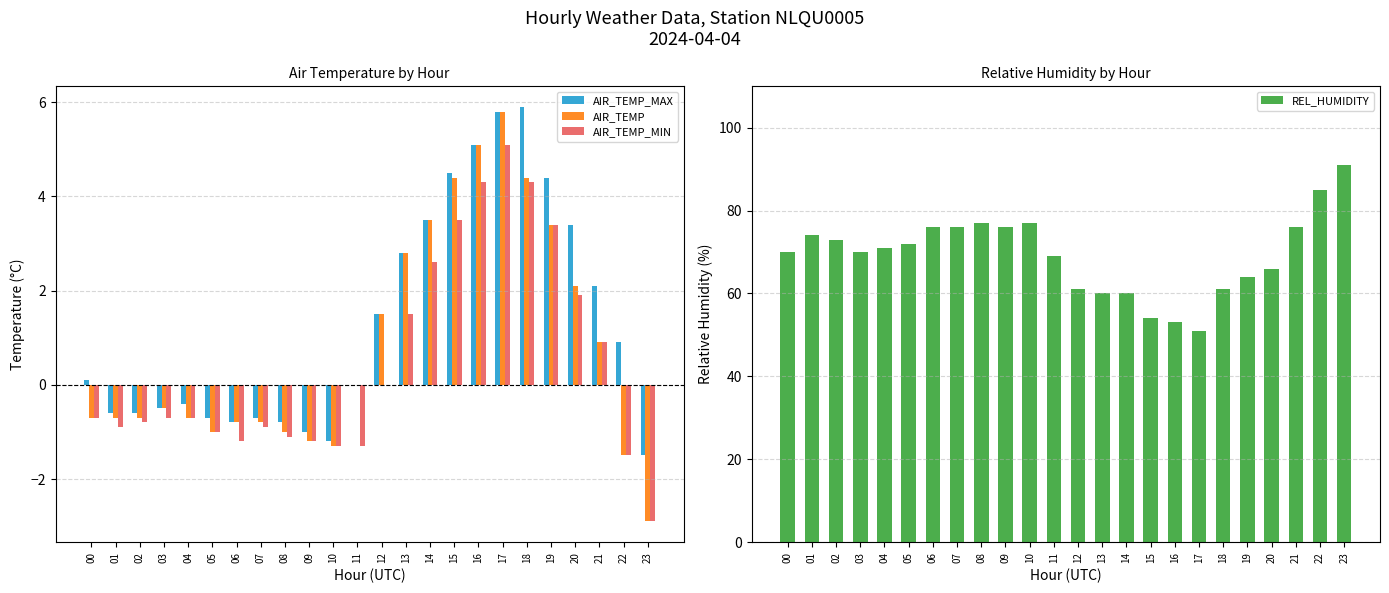

How many data points in REL_HUMIDITY are above 71?

11